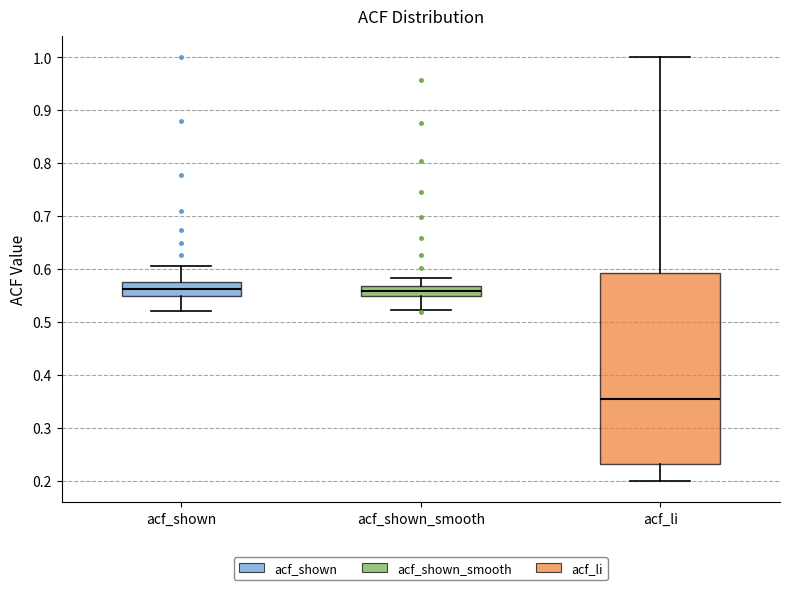

Where does the median line of the box for acf_shown sit on the y-axis? The values are not printed on the chart, so give them approximately, as read against the axis.

0.56